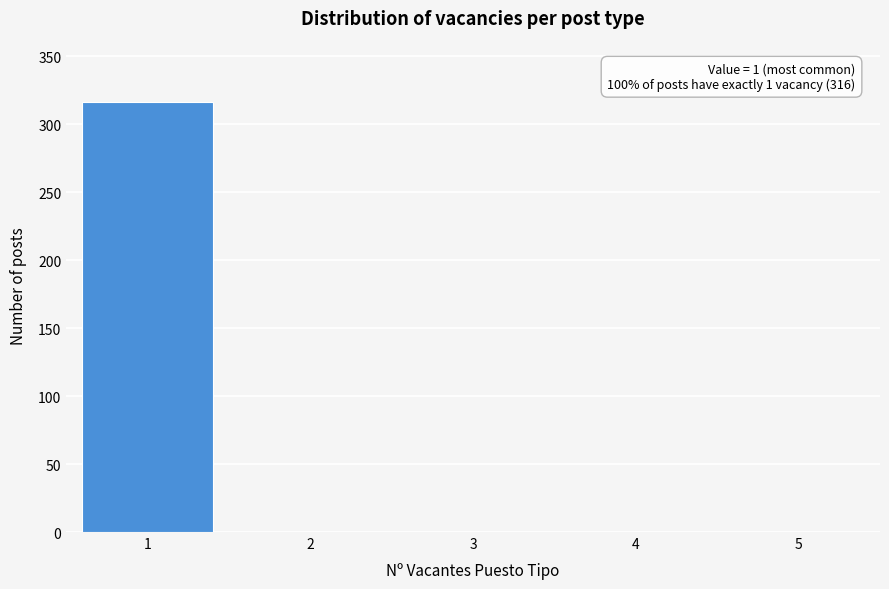

Over which range of the x-axis is the bar tallest?

0.5 to 1.5